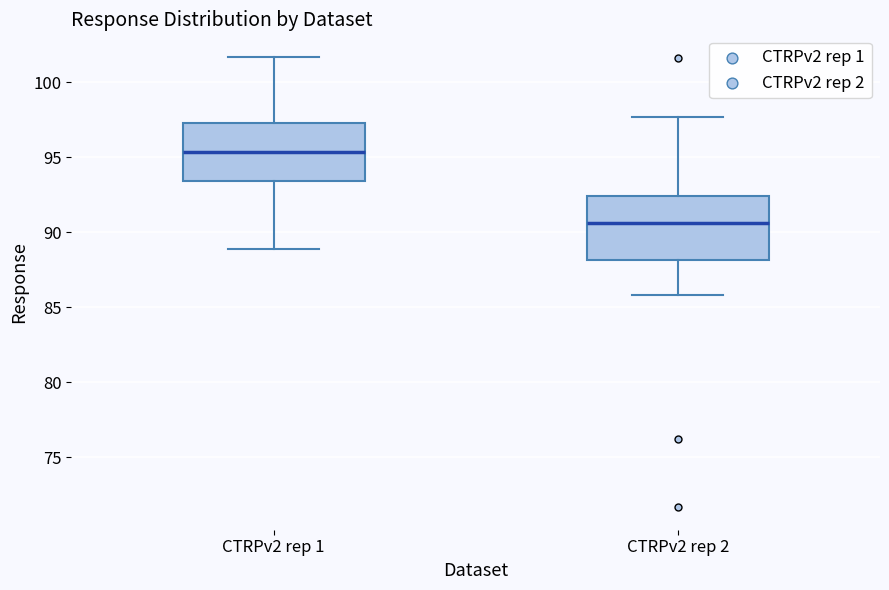

Where is the lower edge of the box for CTRPv2 rep 1 on the y-axis? The values are not printed on the chart, so give them approximately, as read against the axis.

93.5